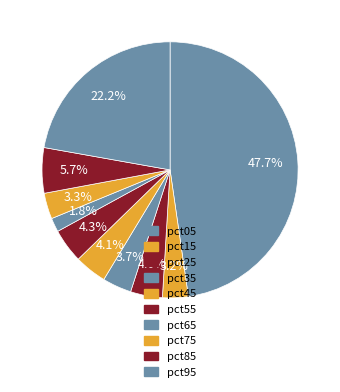

Count the number of slices in the pie.

10